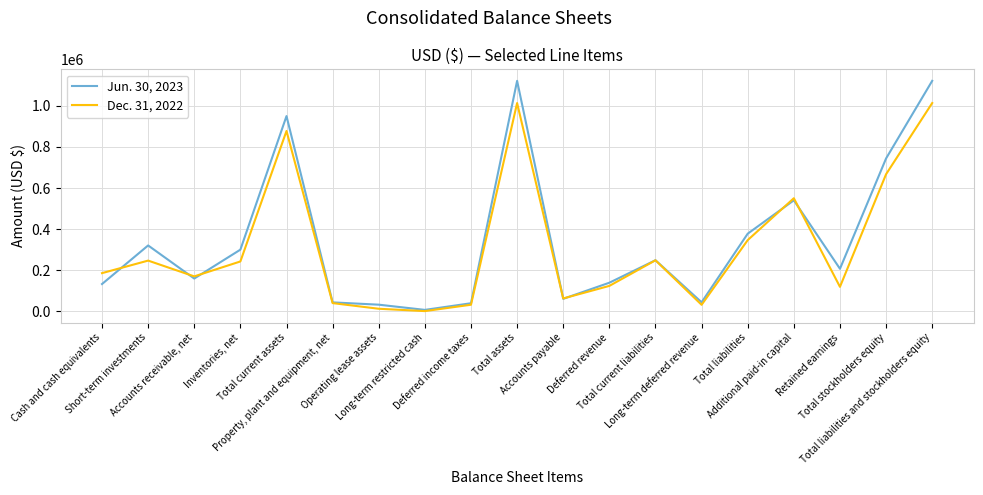

What is the sum of all Dec. 31, 2022 values?

5981622